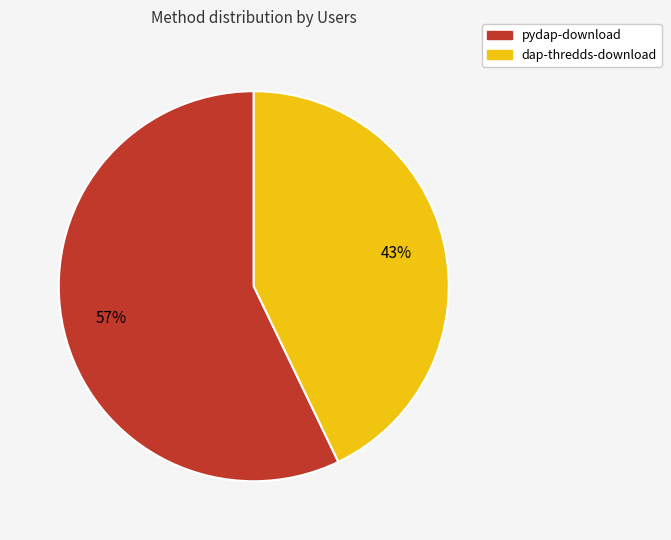

Count the number of slices in the pie.

2